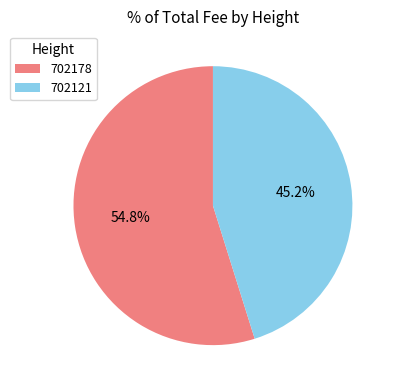

To the nearest percent, what percentage of the pie is 702178?

55%